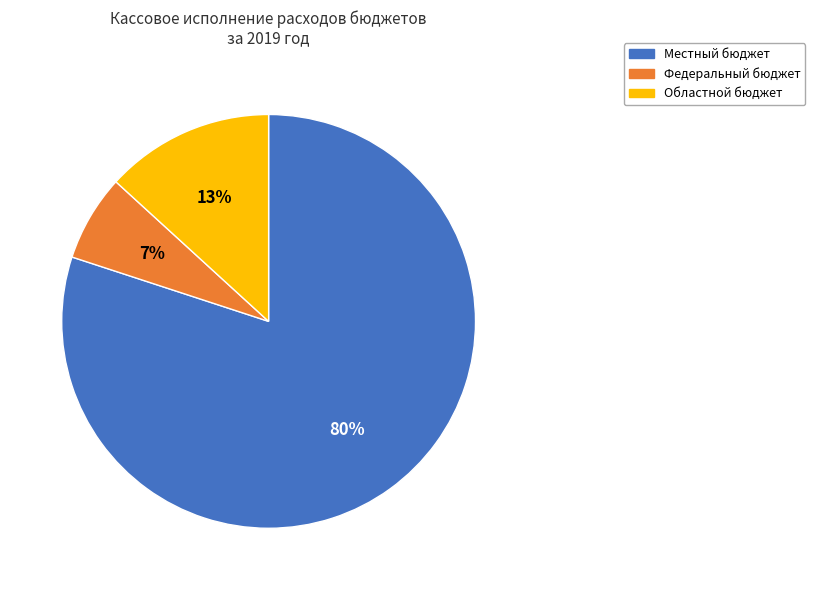

To the nearest percent, what portion does Областной бюджет represent?

13%